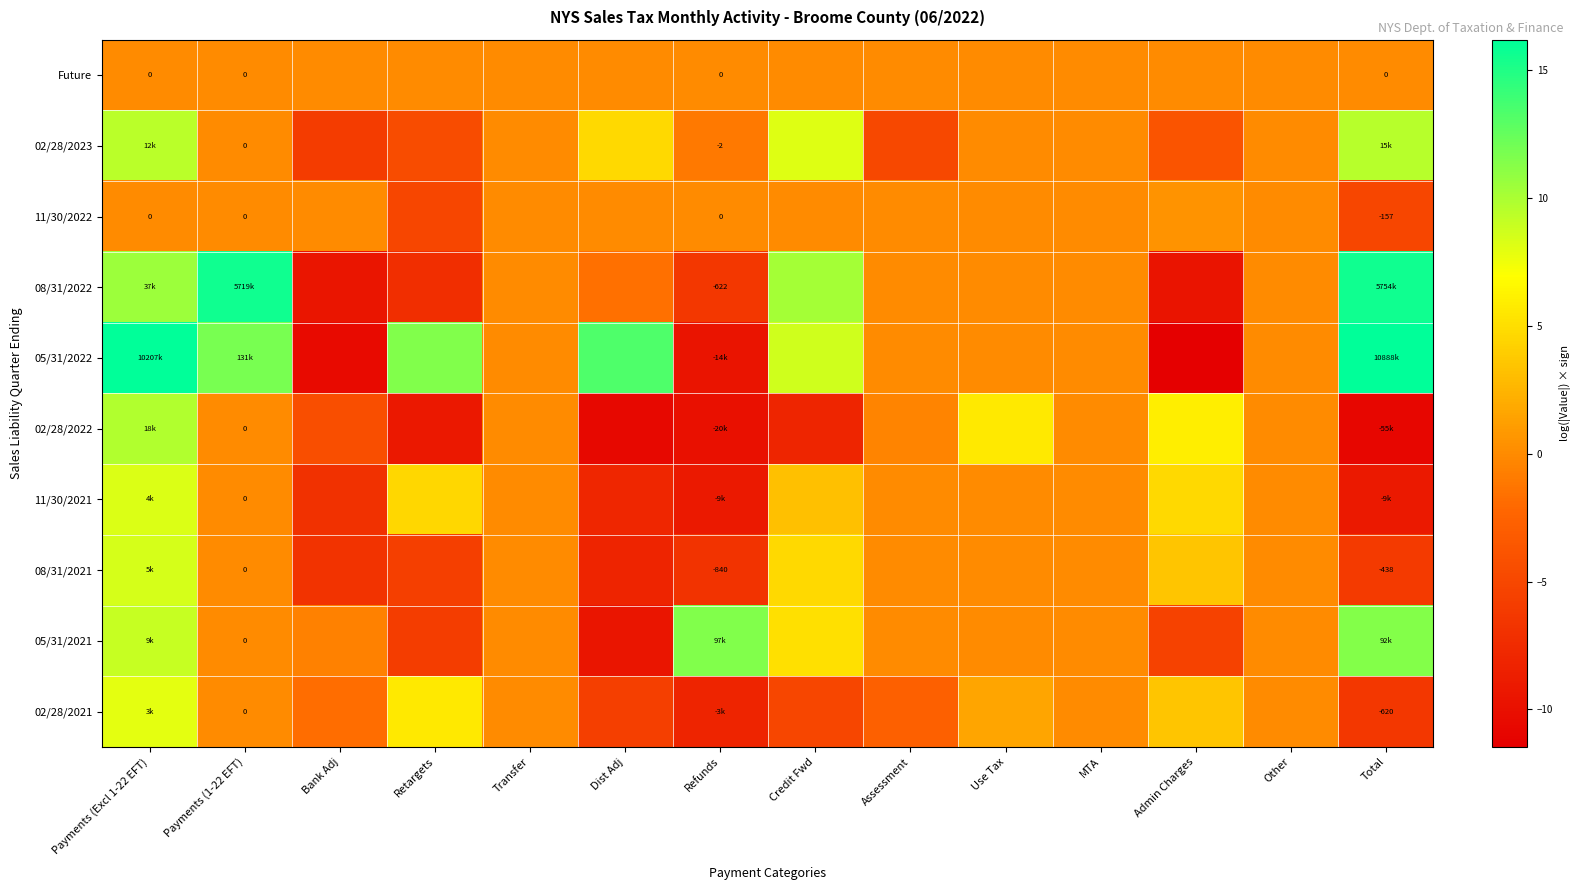

Which series has the widest spread of values?

05/31/2022